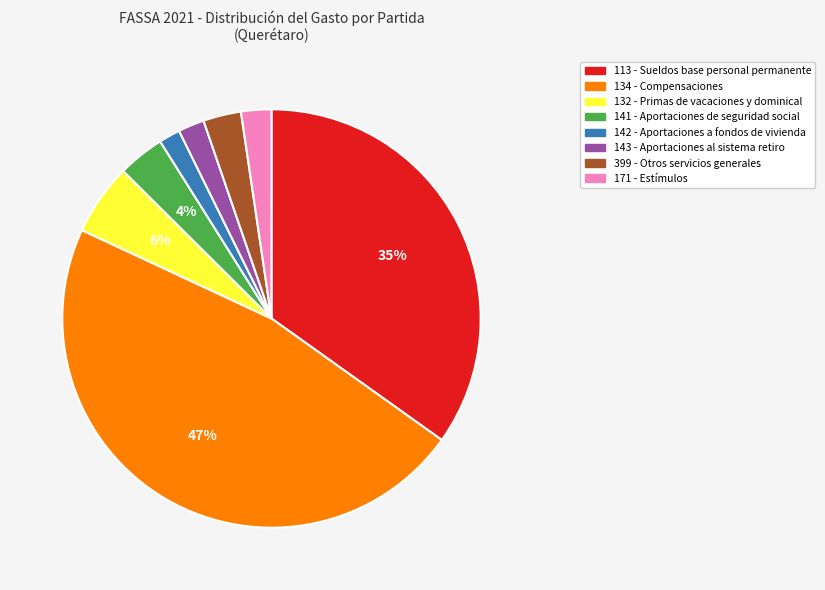

The 142 - Aportaciones a fondos de vivienda slice represents 8% of the pie. True or false?

False